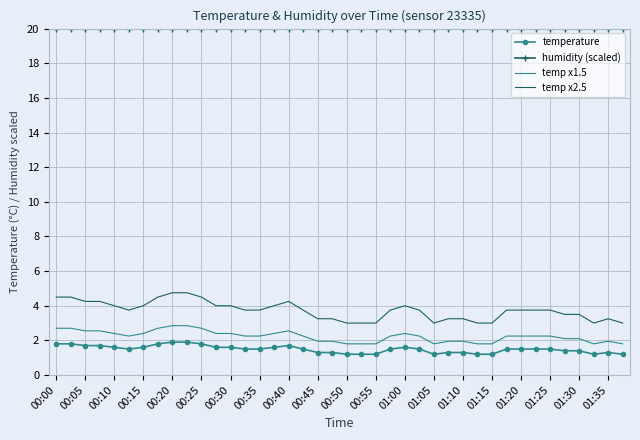

Which series has the largest total across all categories?

humidity (scaled)